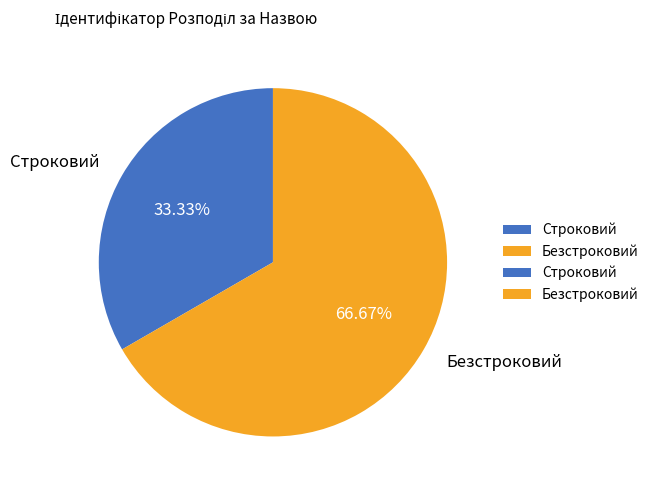

How much of the chart is everything except Безстроковий?

33.3%